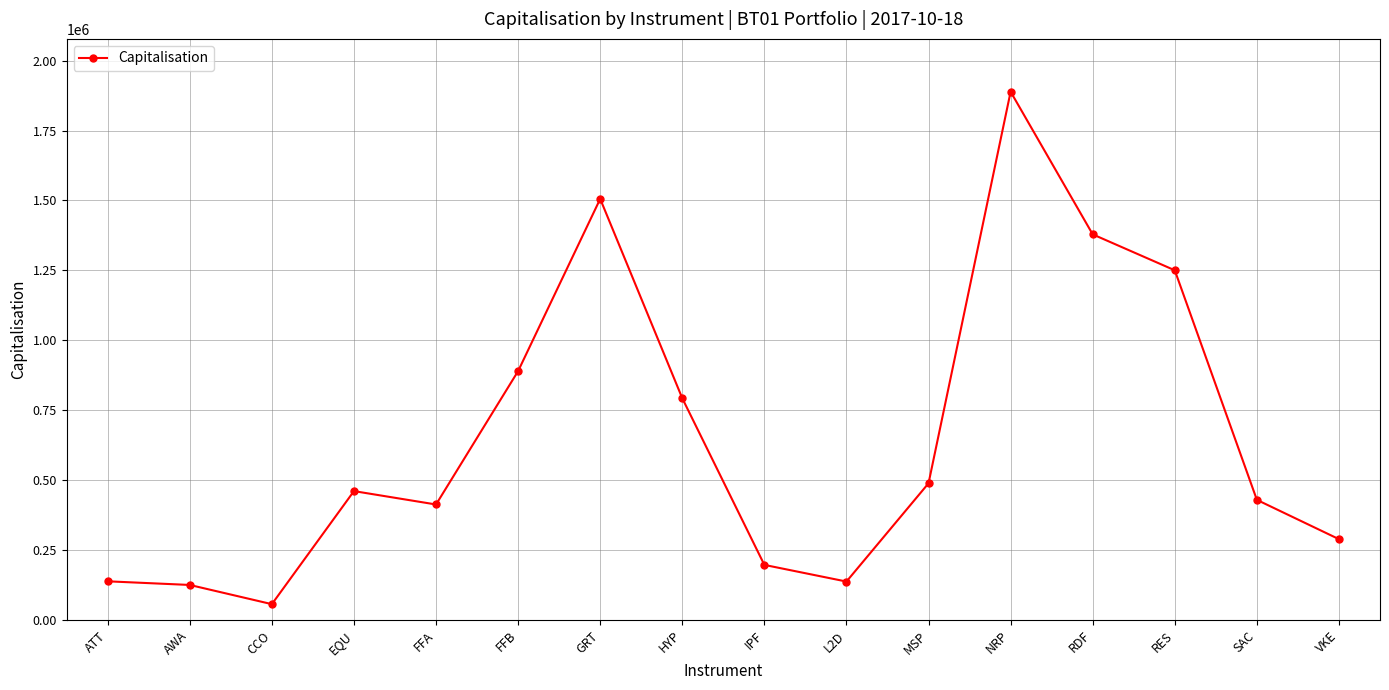

Is it true that the value at VKE is 483529.8?

False